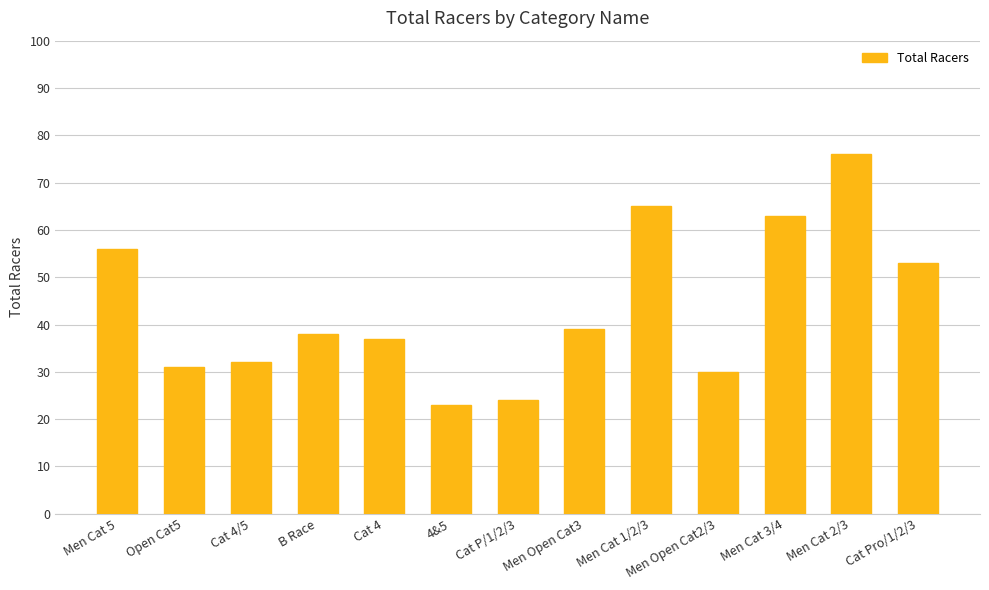

What is the label of the 6th bar from the left?

4&5